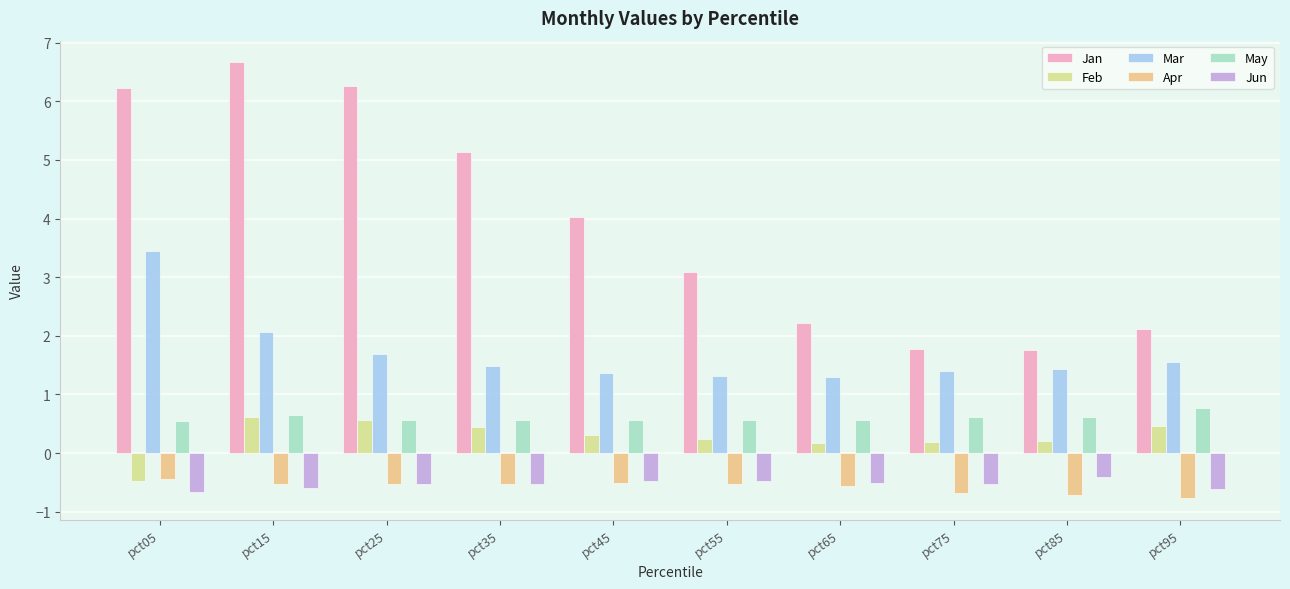

What is the value of the Apr bar at the 10th from the left?

-0.8